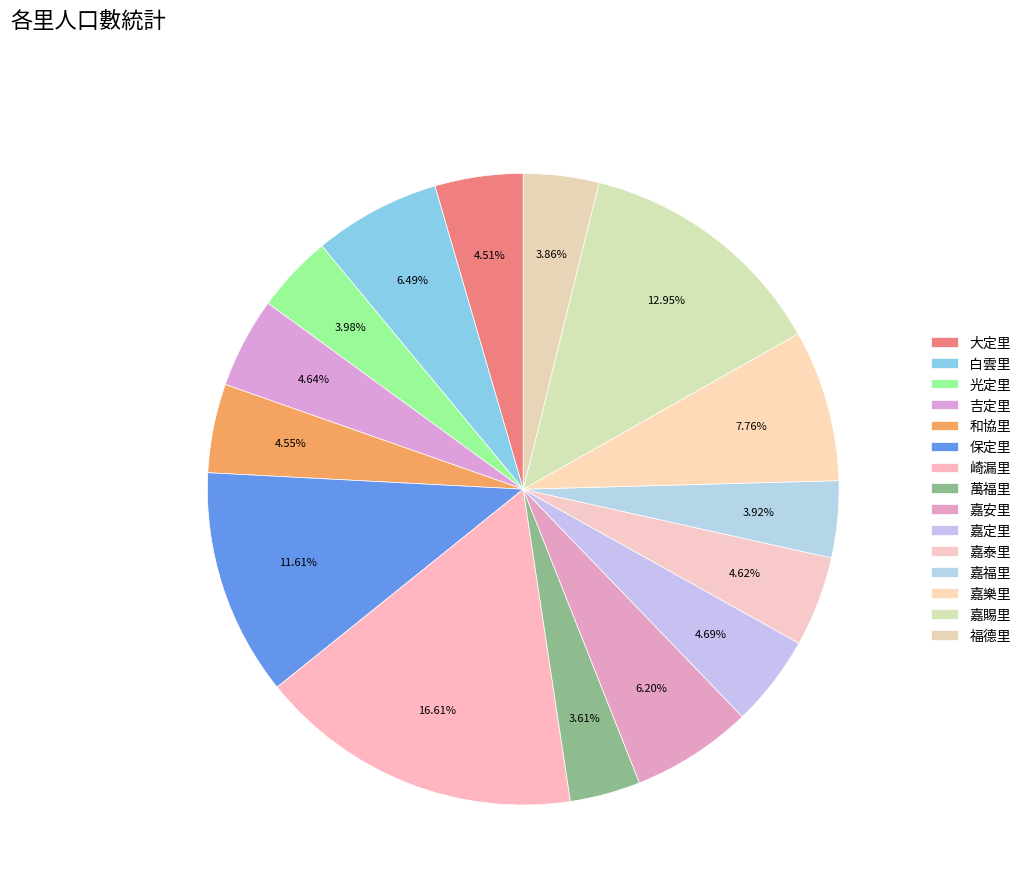

How many slices are in this pie chart?

15